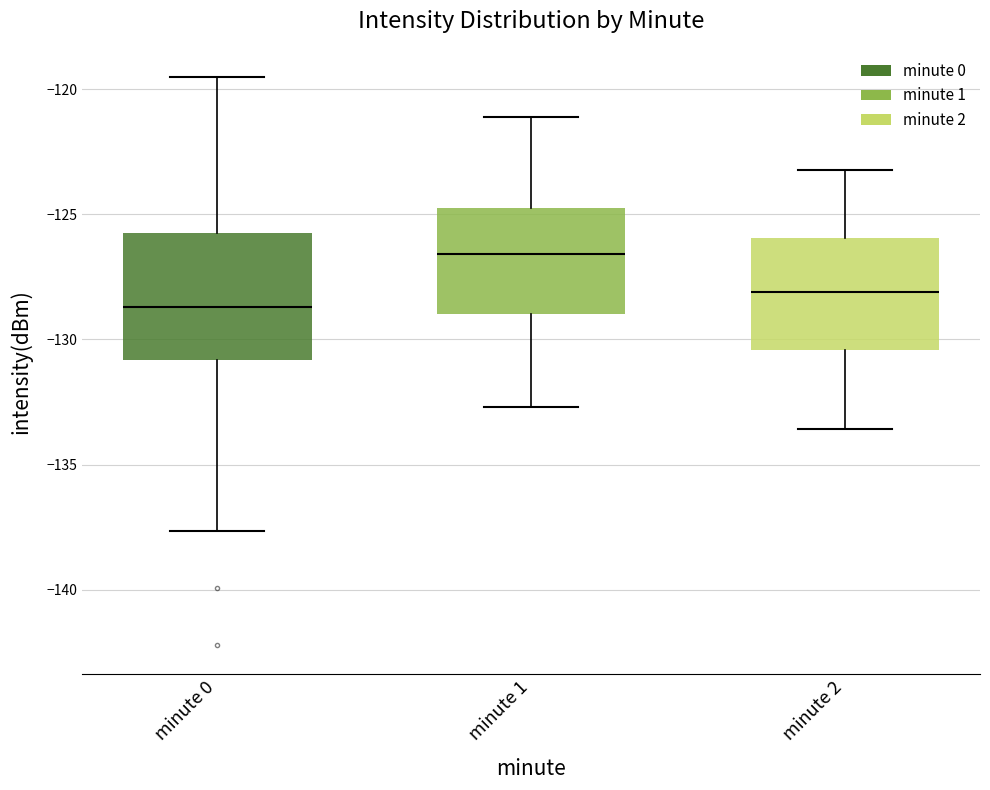

Where does the lower whisker of the box for minute 0 end on the y-axis? The values are not printed on the chart, so give them approximately, as read against the axis.

-137.5